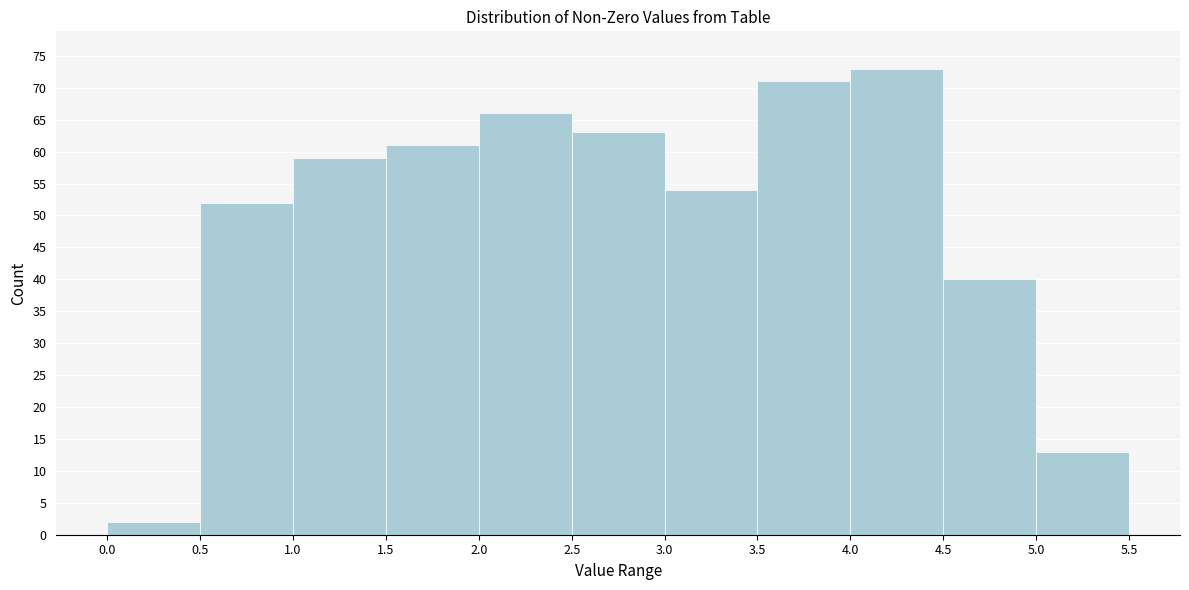

Which range on the x-axis has the tallest bar?

4.0 to 4.5